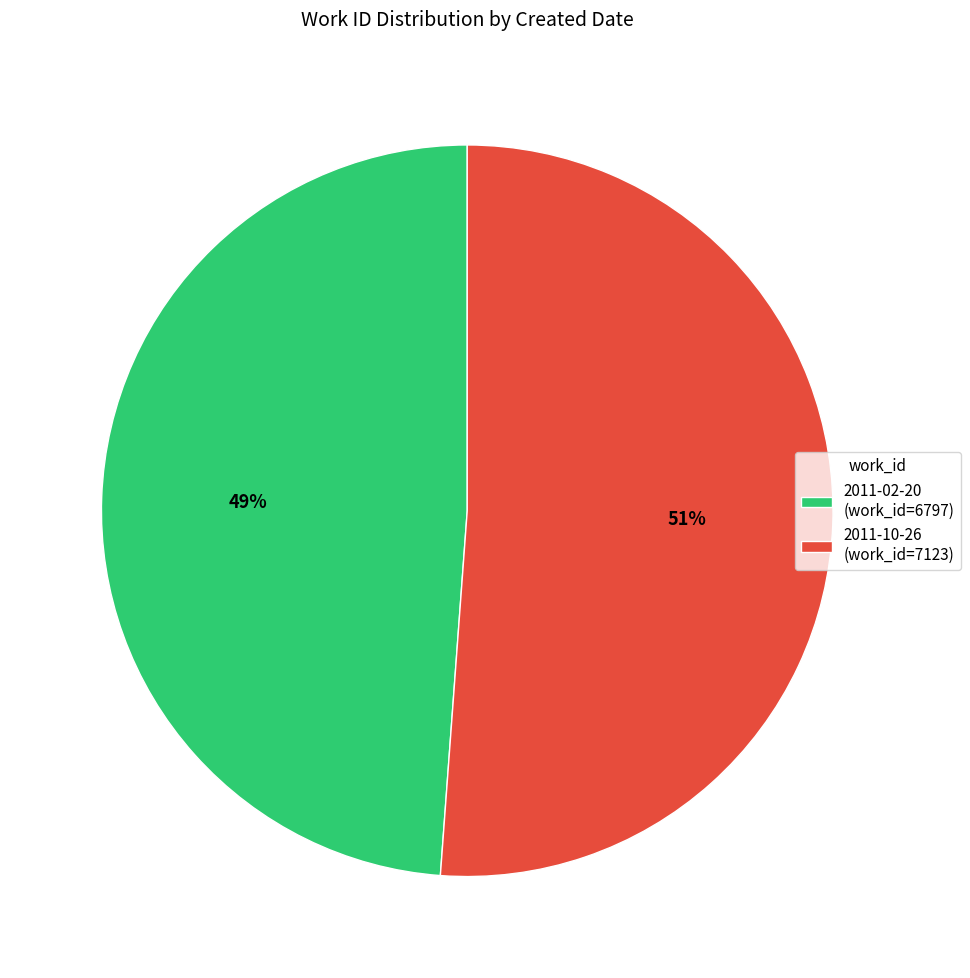

Rank the categories by value from lowest to highest.

2011-02-20, 2011-10-26